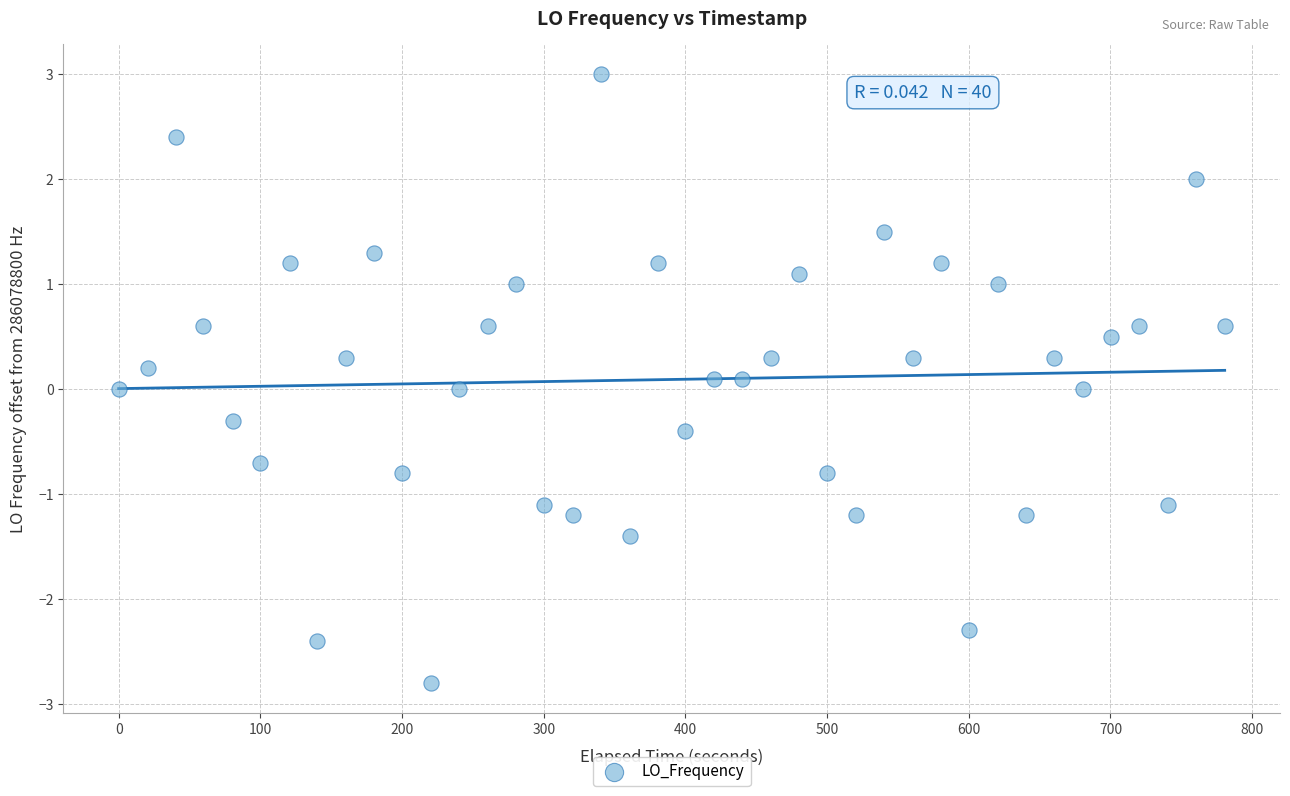

What is the range of Y values (max minus min)?

5.8